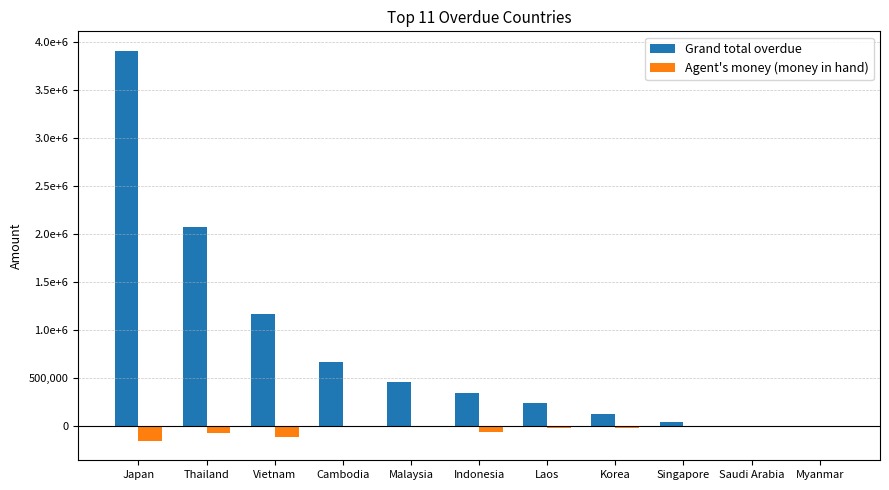

What are all the series names shown in the legend?

Grand total overdue, Agent's money (money in hand)